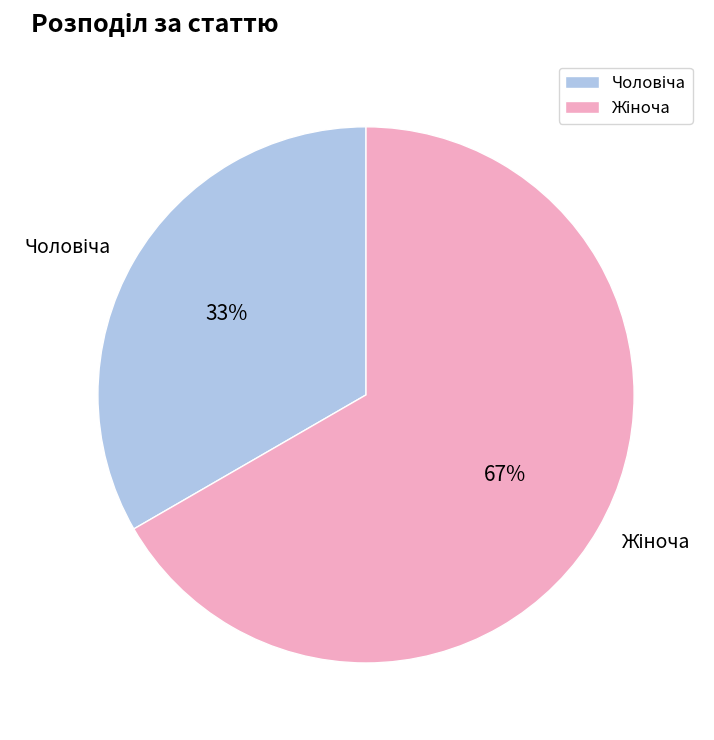

To the nearest percent, what is the average slice percentage?

50%